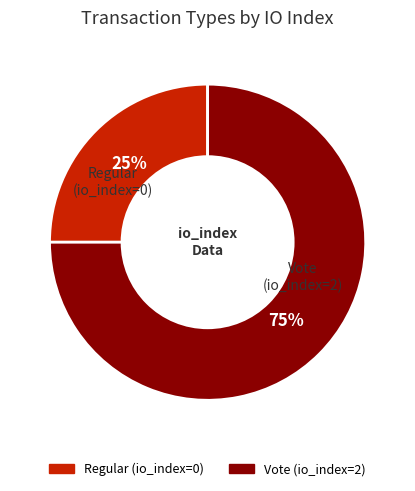

How many slices are in this pie chart?

2